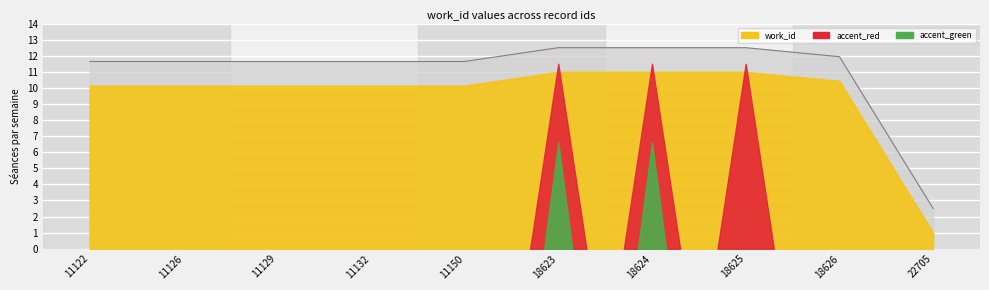

Which category has the highest value across all series?

18623